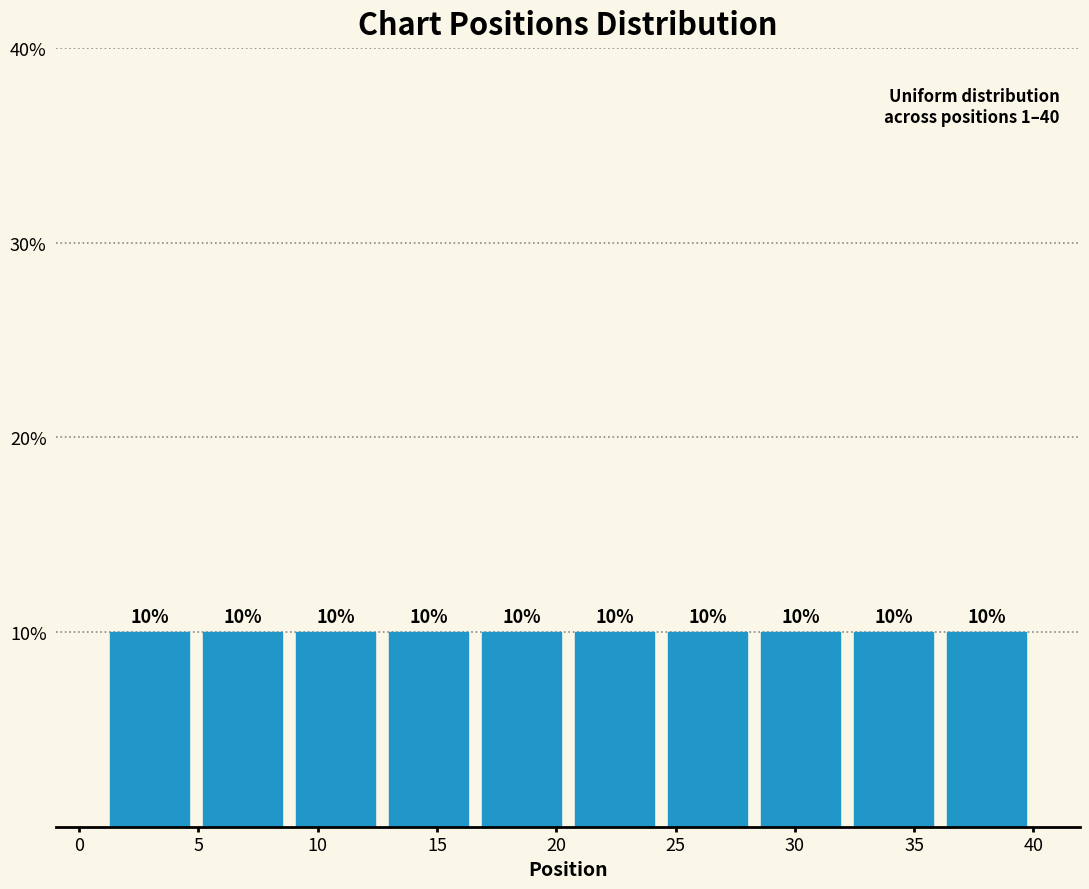

How tall is the bar that spans 36.1 to 40.0 on the x-axis? The bar edges are not printed on the chart, so give them approximately, as read against the axis.

10